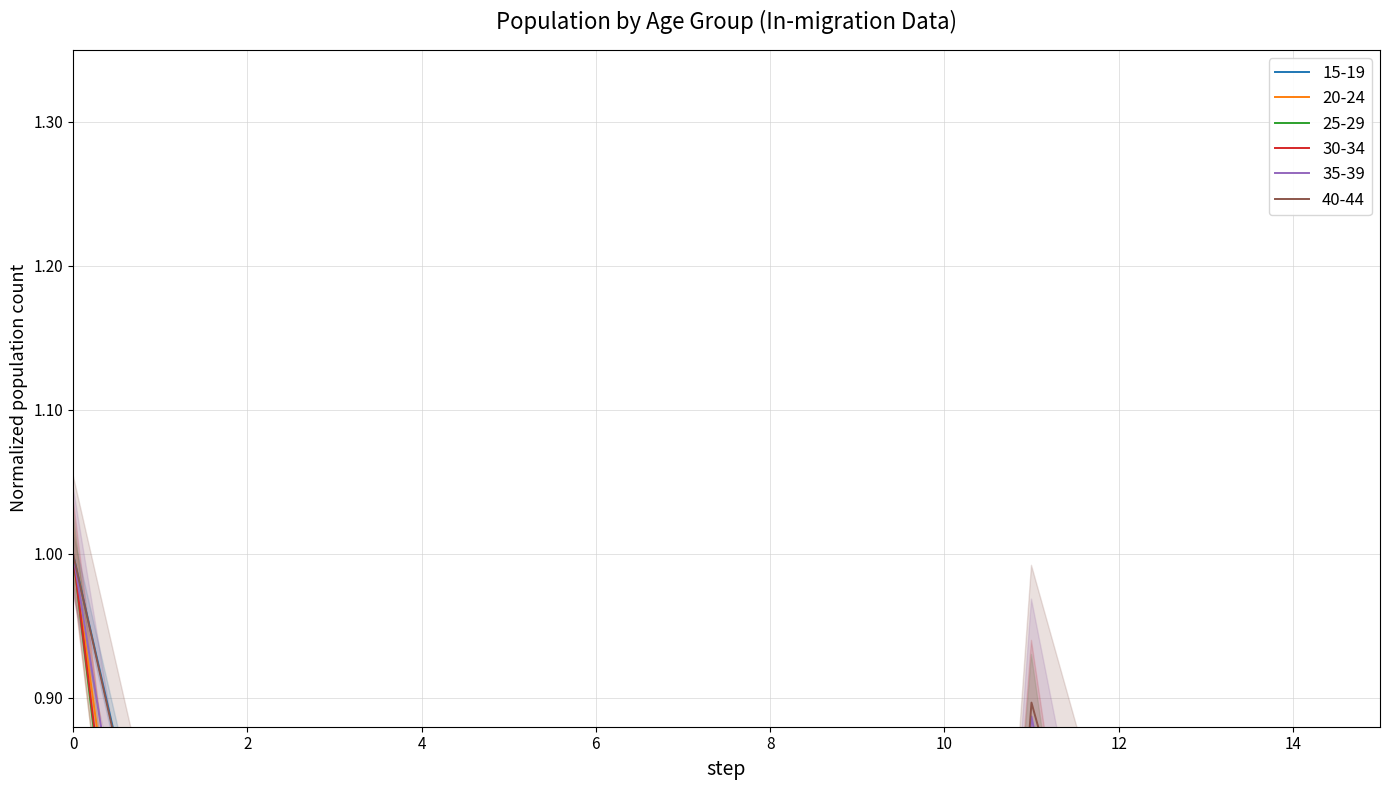

What is the highest value of the 40-44 series?

1.0